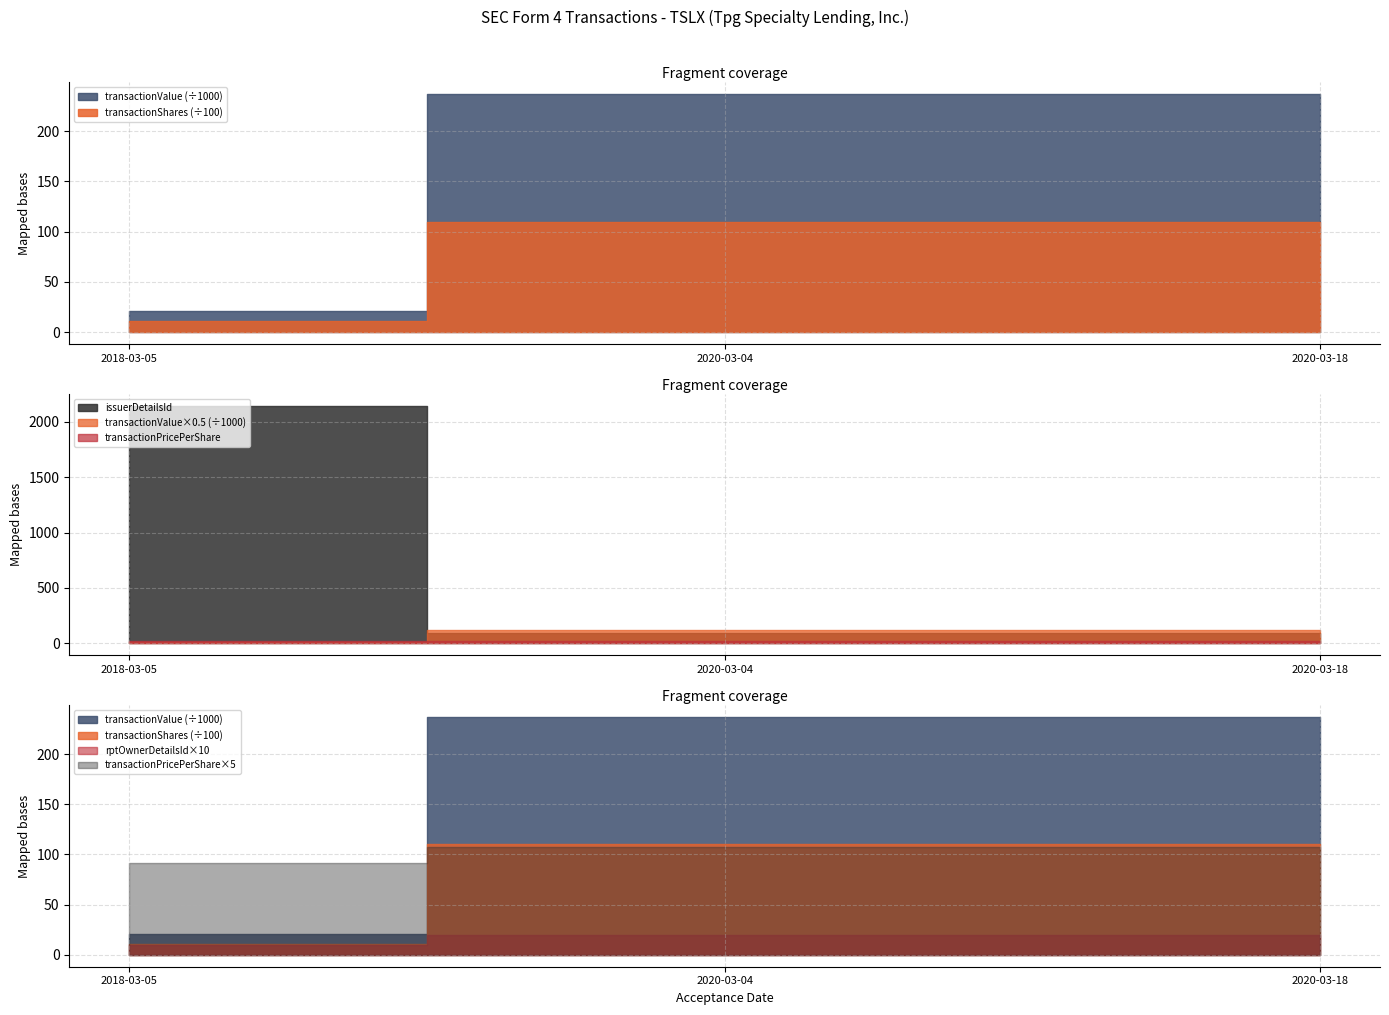

List the labels in order of transactionShares value, smallest first.

2018-03-05, 2020-03-04, 2020-03-18